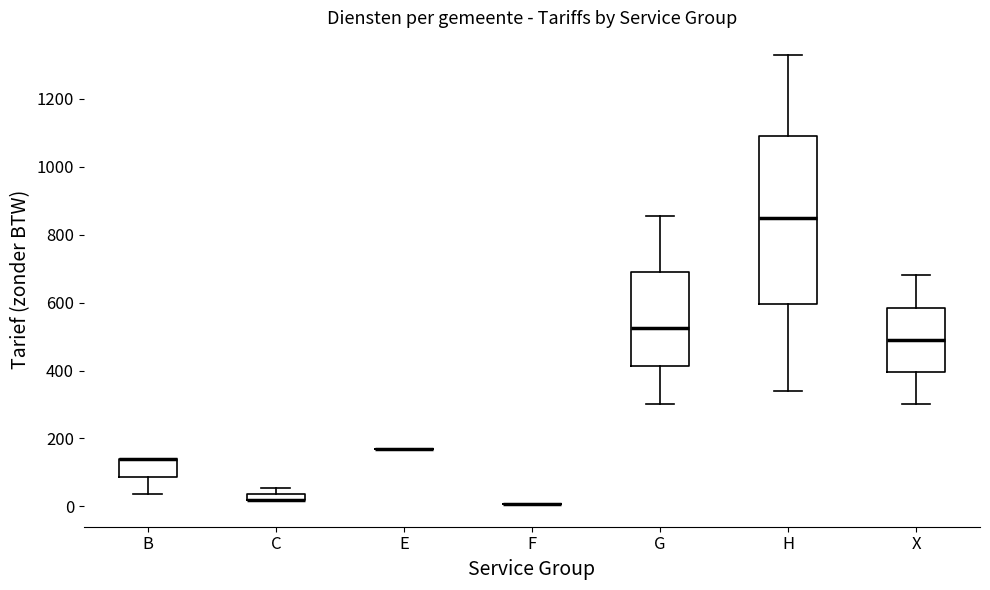

Where is the upper edge of the box for C on the y-axis? The values are not printed on the chart, so give them approximately, as read against the axis.

40